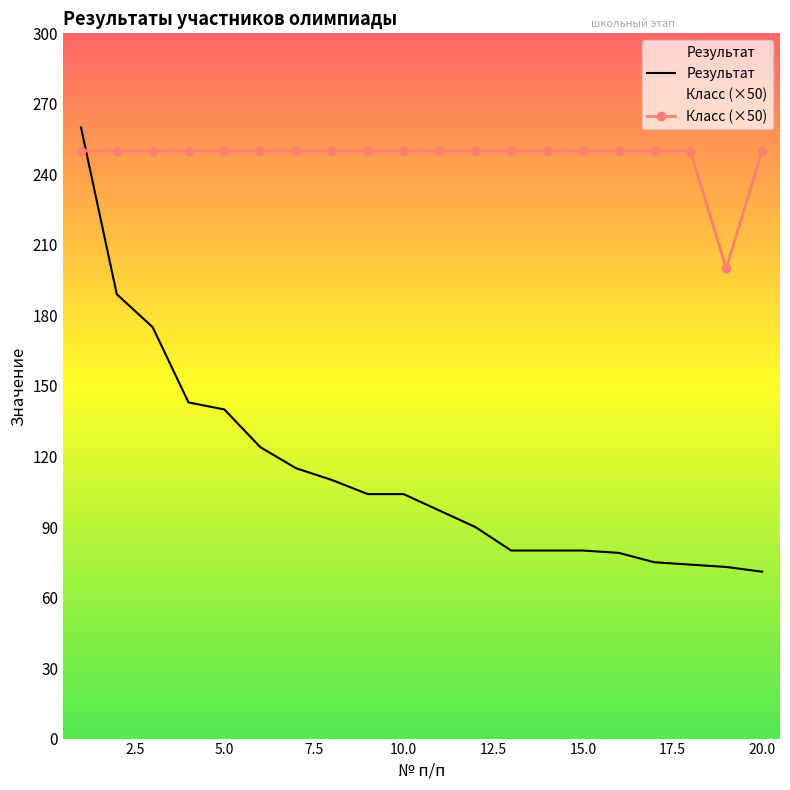

What is the minimum value shown in the chart?

71